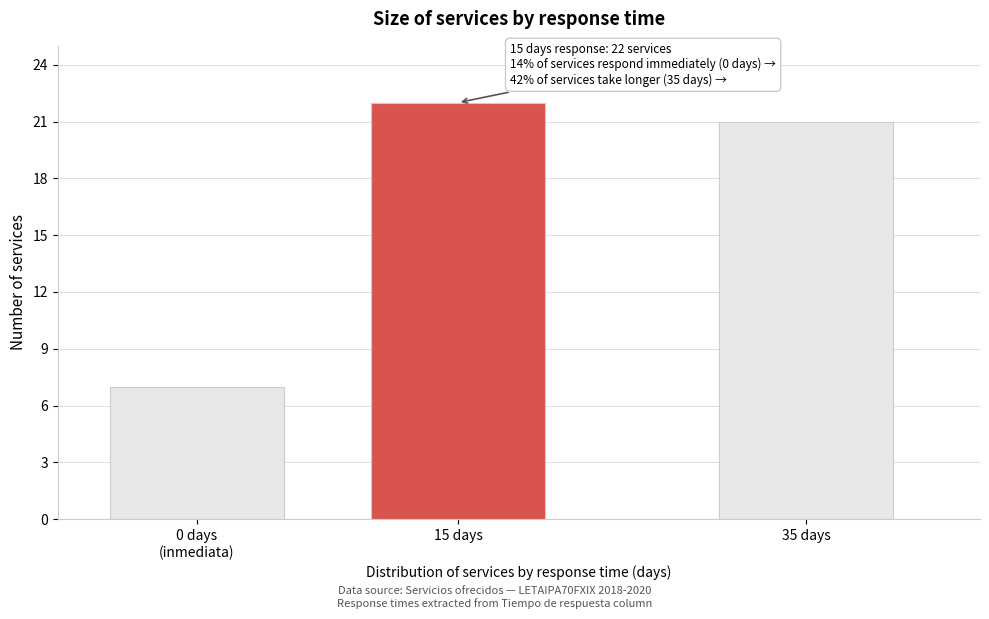

Reading left to right, transcribe all the data shown in this chart.

7	22	21